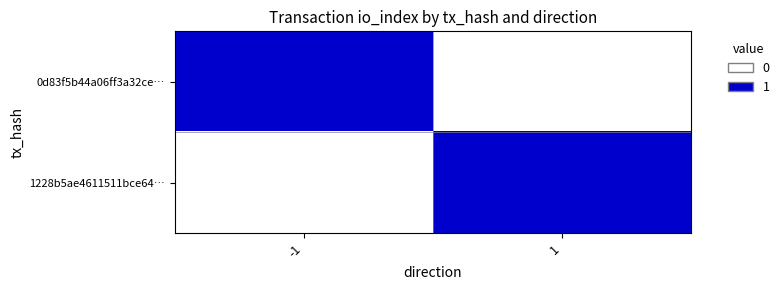

Rank the series at -1 from highest to lowest value.

0d83f5b44a06ff3a32ce…, 1228b5ae4611511bce64…